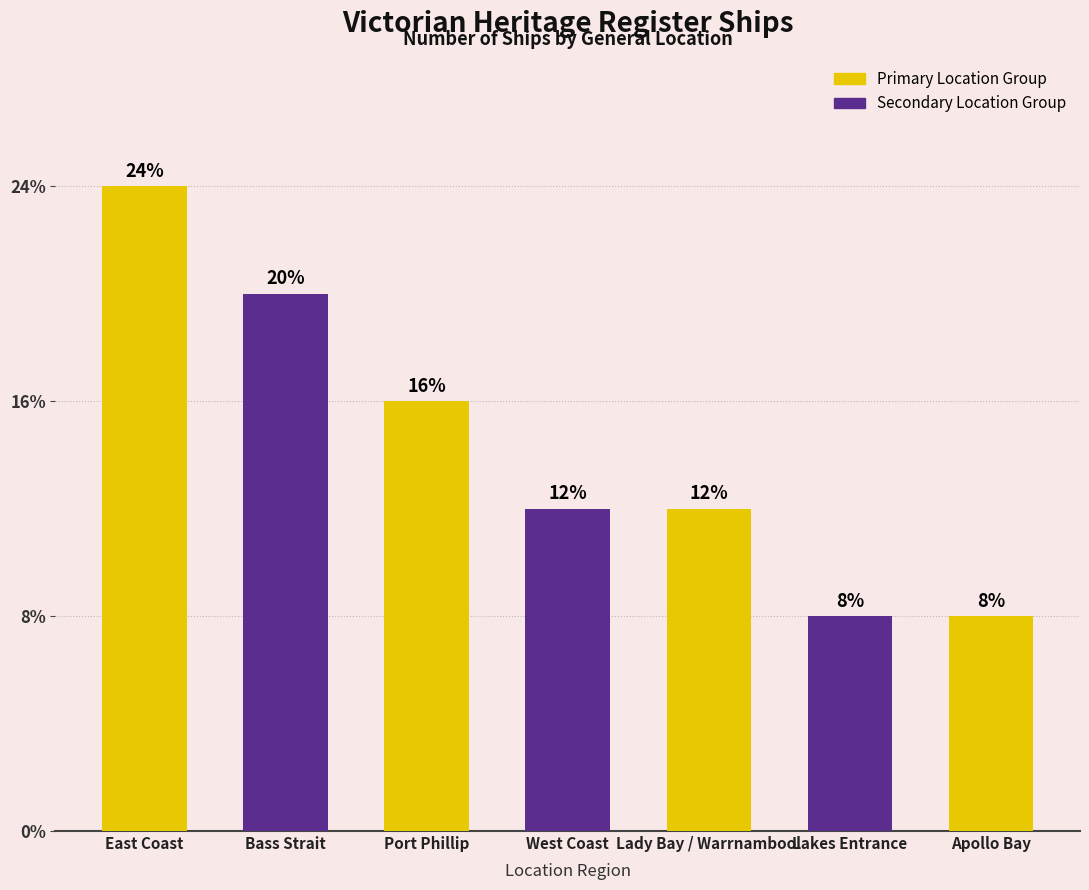

Rank the categories by value from lowest to highest.

Lakes Entrance, Apollo Bay, West Coast, Lady Bay / Warrnambool, Port Phillip, Bass Strait, East Coast